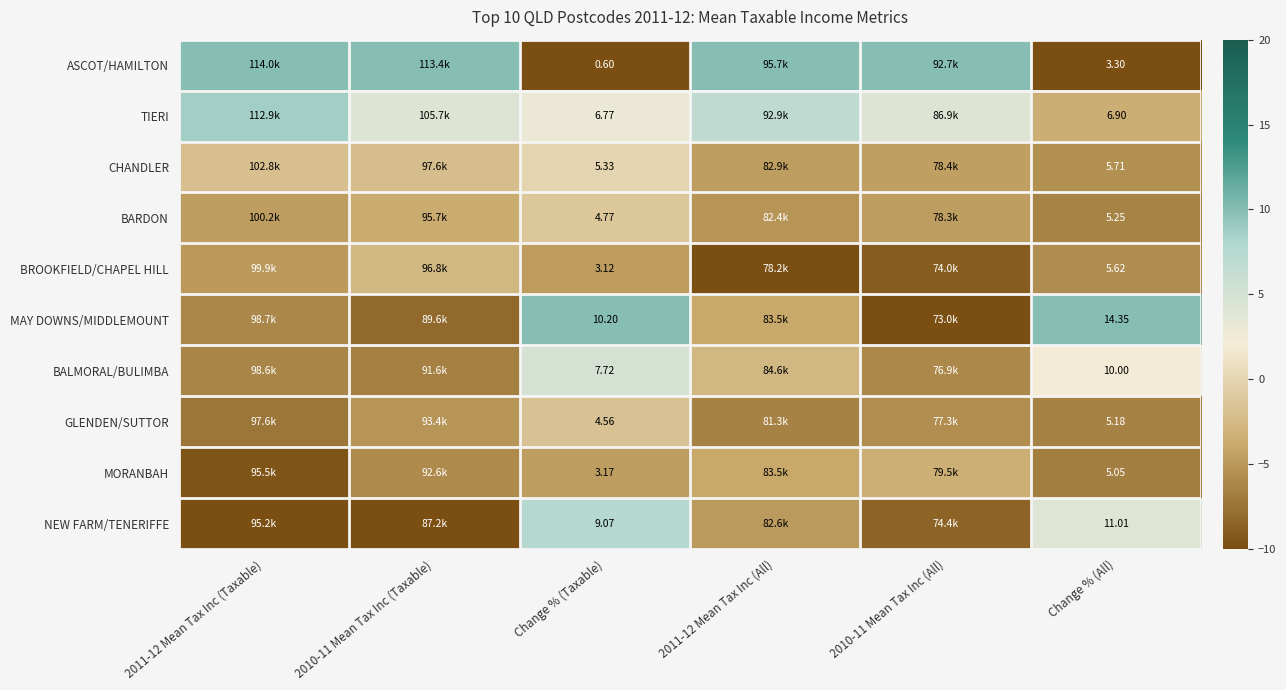

Which series has the widest spread of values?

ASCOT/HAMILTON